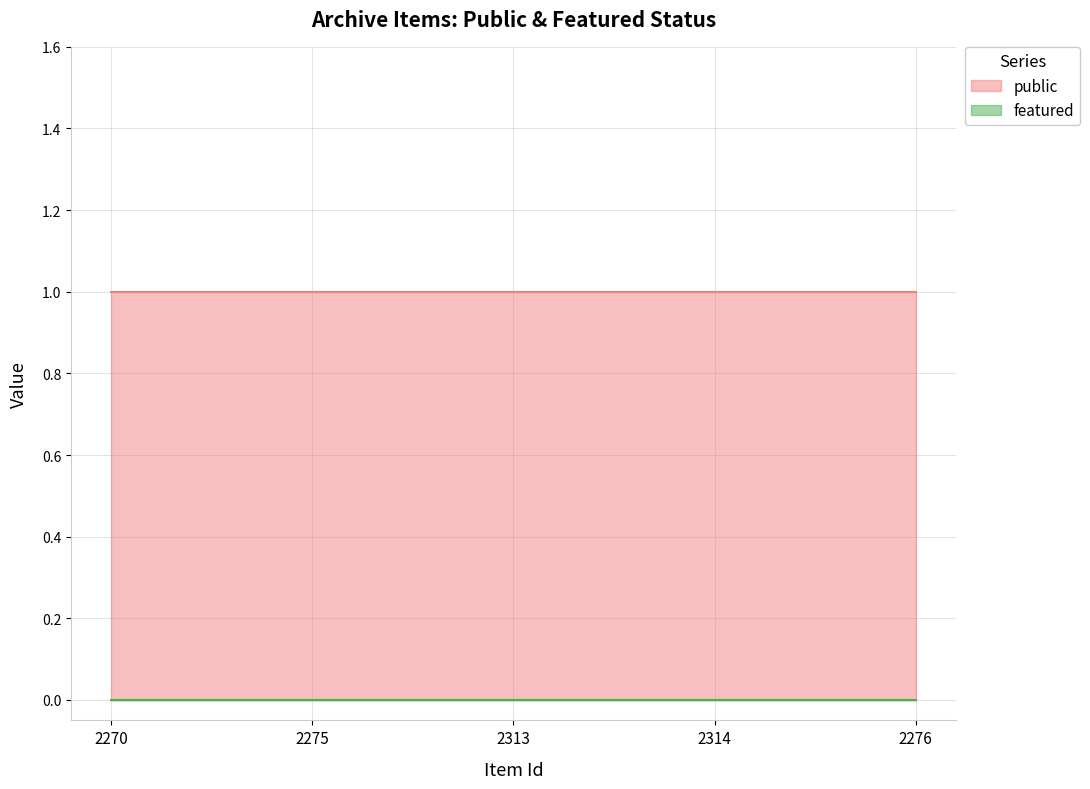

At which category is the sum across all series the highest?

2270